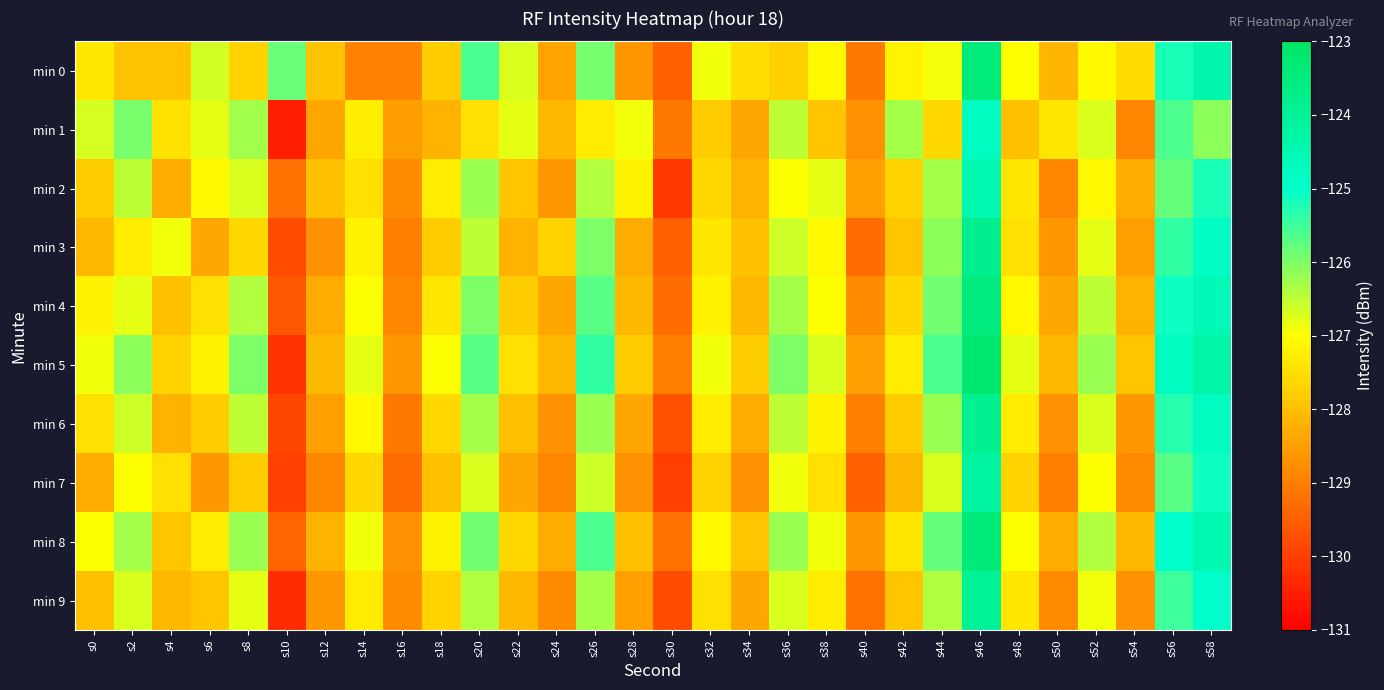

Reading left to right, extract all data points from this chart.

min 0: s0=-127.4	s2=-128.0	s4=-128.0	s6=-126.7	s8=-127.7	s10=-125.8	s12=-127.9	s14=-128.9	s16=-129.0	s18=-127.8	s20=-125.6	s22=-126.7	s24=-128.4	s26=-125.9	s28=-128.6	s30=-129.5	s32=-126.9	s34=-127.5	s36=-127.7	s38=-127.1	s40=-129.1	s42=-127.2	s44=-126.9	s46=-123.5	s48=-127.0	s50=-128.1	s52=-127.1	s54=-127.5	s56=-125.2	s58=-124.4
min 1: s0=-126.7	s2=-126.0	s4=-127.4	s6=-126.8	s8=-126.3	s10=-130.5	s12=-128.4	s14=-127.3	s16=-128.5	s18=-128.2	s20=-127.5	s22=-126.8	s24=-128.1	s26=-127.3	s28=-126.9	s30=-129.1	s32=-127.8	s34=-128.4	s36=-126.5	s38=-127.9	s40=-128.7	s42=-126.3	s44=-127.6	s46=-124.8	s48=-128.0	s50=-127.4	s52=-126.7	s54=-128.9	s56=-125.6	s58=-126.1
min 2: s0=-127.8	s2=-126.5	s4=-128.3	s6=-127.1	s8=-126.7	s10=-129.2	s12=-128.0	s14=-127.5	s16=-128.8	s18=-127.3	s20=-126.2	s22=-127.9	s24=-128.6	s26=-126.4	s28=-127.2	s30=-130.1	s32=-127.6	s34=-128.2	s36=-127.0	s38=-126.8	s40=-128.5	s42=-127.7	s44=-126.3	s46=-124.5	s48=-127.4	s50=-128.9	s52=-127.1	s54=-128.3	s56=-125.8	s58=-125.2
min 3: s0=-128.1	s2=-127.3	s4=-126.9	s6=-128.4	s8=-127.6	s10=-129.8	s12=-128.7	s14=-127.2	s16=-129.0	s18=-127.8	s20=-126.5	s22=-128.2	s24=-127.7	s26=-126.0	s28=-128.3	s30=-129.5	s32=-127.4	s34=-128.0	s36=-126.6	s38=-127.1	s40=-129.3	s42=-127.9	s44=-126.1	s46=-123.8	s48=-127.5	s50=-128.6	s52=-126.8	s54=-128.5	s56=-125.4	s58=-124.9
min 4: s0=-127.2	s2=-126.8	s4=-128.0	s6=-127.5	s8=-126.4	s10=-129.6	s12=-128.3	s14=-127.0	s16=-128.9	s18=-127.4	s20=-126.0	s22=-127.8	s24=-128.4	s26=-125.7	s28=-128.1	s30=-129.3	s32=-127.2	s34=-128.1	s36=-126.3	s38=-127.0	s40=-128.8	s42=-127.6	s44=-125.9	s46=-123.5	s48=-127.1	s50=-128.4	s52=-126.5	s54=-128.2	s56=-125.1	s58=-124.6
min 5: s0=-126.9	s2=-126.1	s4=-127.7	s6=-127.2	s8=-126.0	s10=-130.2	s12=-128.1	s14=-126.8	s16=-128.6	s18=-127.0	s20=-125.7	s22=-127.5	s24=-128.1	s26=-125.4	s28=-127.8	s30=-129.0	s32=-126.9	s34=-127.8	s36=-126.0	s38=-126.7	s40=-128.5	s42=-127.3	s44=-125.6	s46=-123.2	s48=-126.8	s50=-128.1	s52=-126.2	s54=-127.9	s56=-124.8	s58=-124.3
min 6: s0=-127.5	s2=-126.6	s4=-128.2	s6=-127.8	s8=-126.5	s10=-129.9	s12=-128.5	s14=-127.1	s16=-129.1	s18=-127.6	s20=-126.3	s22=-128.0	s24=-128.7	s26=-126.2	s28=-128.4	s30=-129.7	s32=-127.3	s34=-128.3	s36=-126.5	s38=-127.2	s40=-129.0	s42=-127.8	s44=-126.2	s46=-123.9	s48=-127.3	s50=-128.7	s52=-126.7	s54=-128.6	s56=-125.3	s58=-124.8
min 7: s0=-128.3	s2=-127.0	s4=-127.5	s6=-128.6	s8=-127.8	s10=-130.0	s12=-128.9	s14=-127.6	s16=-129.3	s18=-128.0	s20=-126.7	s22=-128.4	s24=-128.9	s26=-126.6	s28=-128.7	s30=-130.0	s32=-127.7	s34=-128.7	s36=-126.9	s38=-127.5	s40=-129.5	s42=-128.1	s44=-126.7	s46=-124.2	s48=-127.7	s50=-129.0	s52=-127.0	s54=-128.8	s56=-125.7	s58=-125.1
min 8: s0=-127.0	s2=-126.3	s4=-127.9	s6=-127.3	s8=-126.2	s10=-129.4	s12=-128.2	s14=-126.9	s16=-128.7	s18=-127.2	s20=-125.9	s22=-127.6	s24=-128.3	s26=-125.6	s28=-128.0	s30=-129.2	s32=-127.1	s34=-127.9	s36=-126.2	s38=-126.9	s40=-128.6	s42=-127.4	s44=-125.8	s46=-123.4	s48=-127.0	s50=-128.3	s52=-126.4	s54=-128.1	s56=-125.0	s58=-124.5
min 9: s0=-128.0	s2=-126.7	s4=-128.1	s6=-127.9	s8=-126.8	s10=-130.3	s12=-128.6	s14=-127.3	s16=-128.8	s18=-127.7	s20=-126.4	s22=-128.1	s24=-128.8	s26=-126.3	s28=-128.5	s30=-129.8	s32=-127.5	s34=-128.4	s36=-126.7	s38=-127.3	s40=-129.2	s42=-127.9	s44=-126.4	s46=-124.0	s48=-127.4	s50=-128.8	s52=-126.9	s54=-128.7	s56=-125.5	s58=-125.0